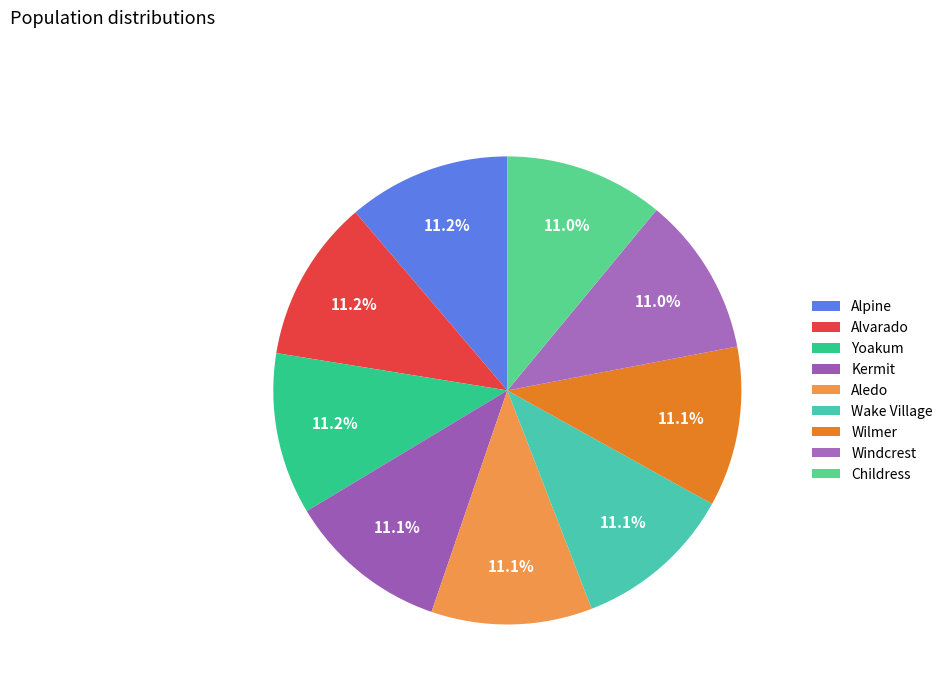

What percentage is NOT represented by Childress?

89.0%